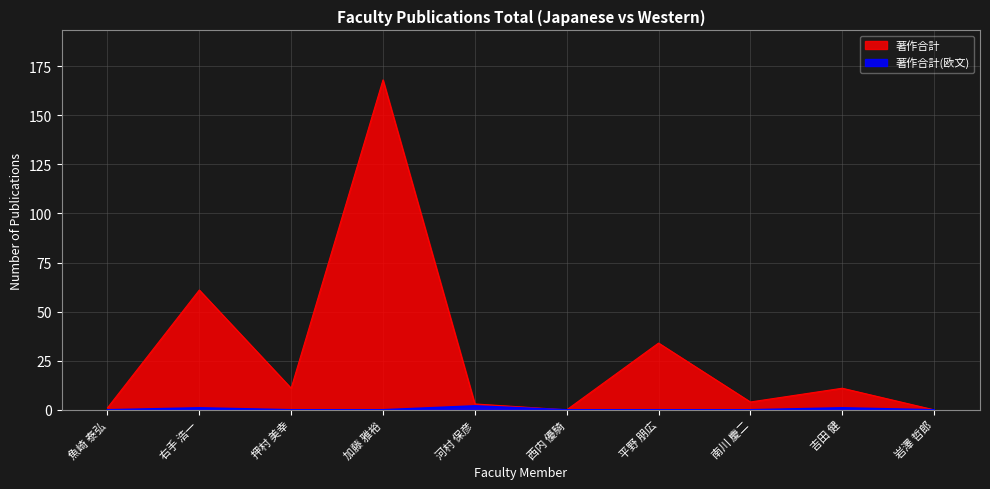

Reading right to left, extract all data points from this chart.

著作合計: 0	11	4	34	0	3	168	11	61	1
著作合計(欧文): 0	1	0	0	0	2	0	0	1	0